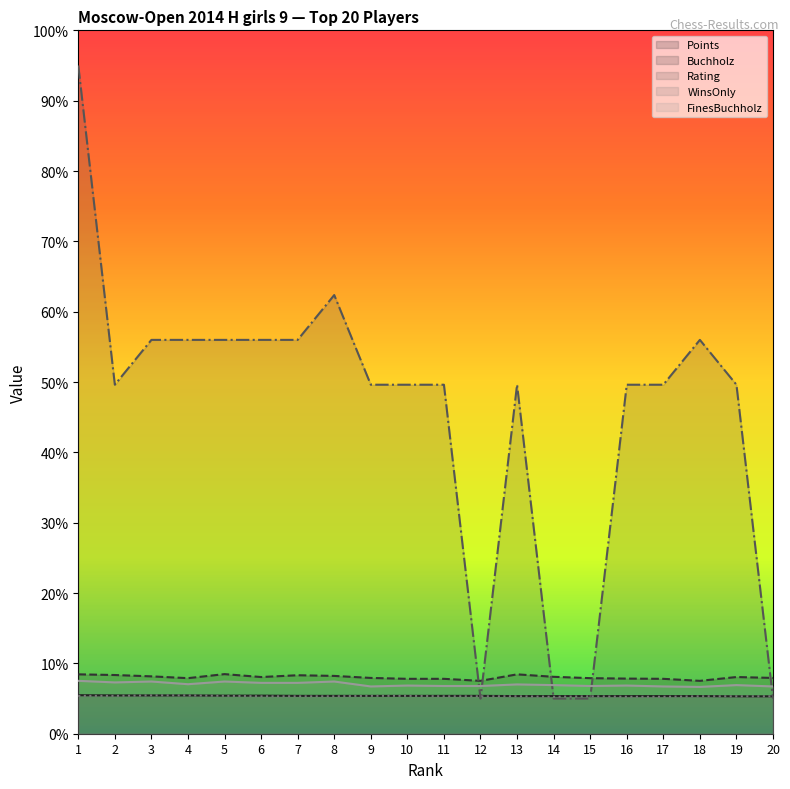

Which series has the largest total across all categories?

Rating